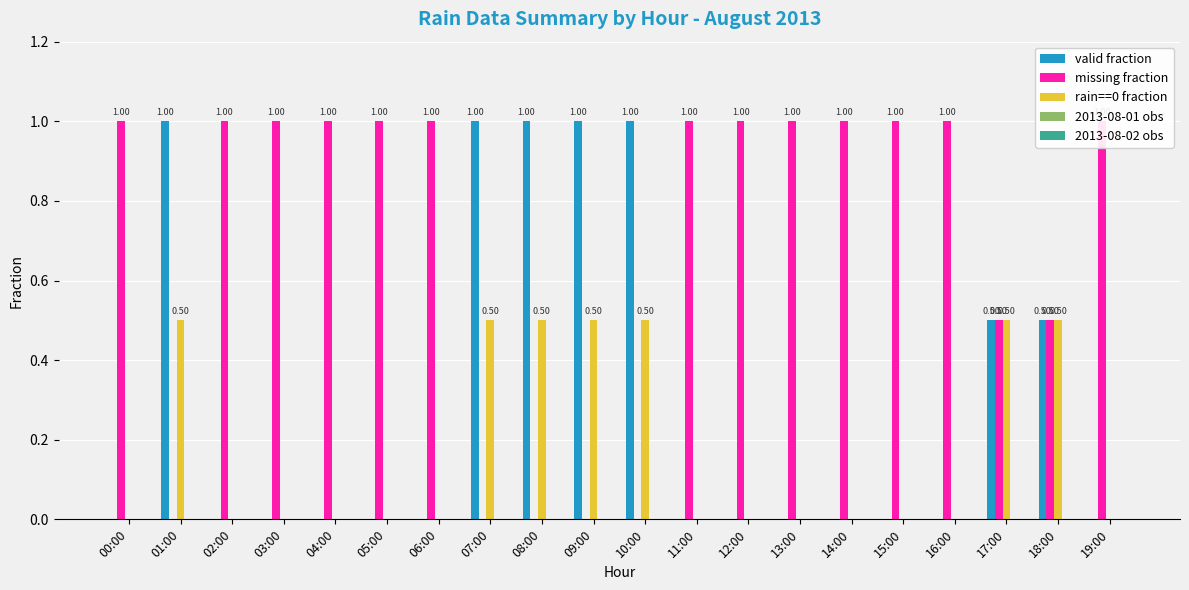

Where is rain==0 fraction nearest to the value 0?

00:00